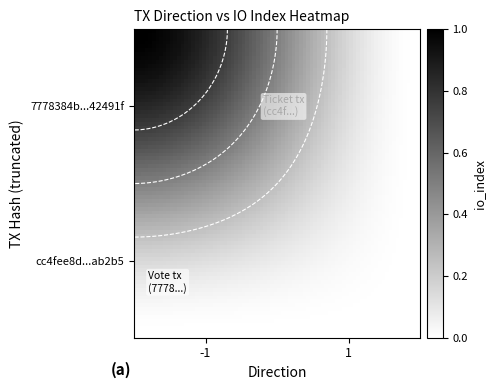

Where is cc4fee8d206cda50b53dab3b3ddba80c35ab2b5 nearest to the value 0?

1